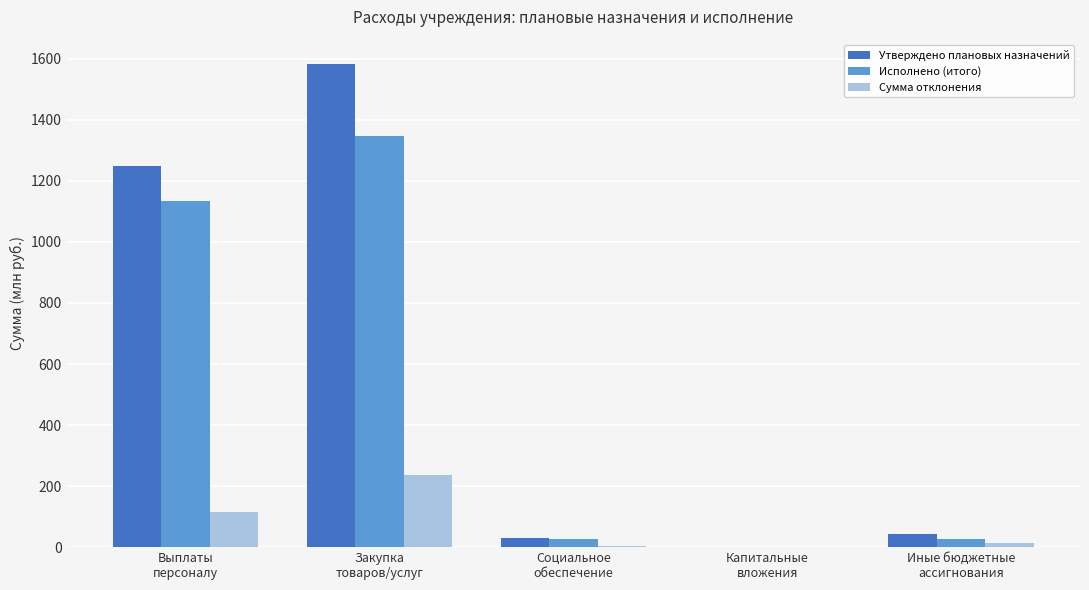

What is the greatest value displayed?

1583.6